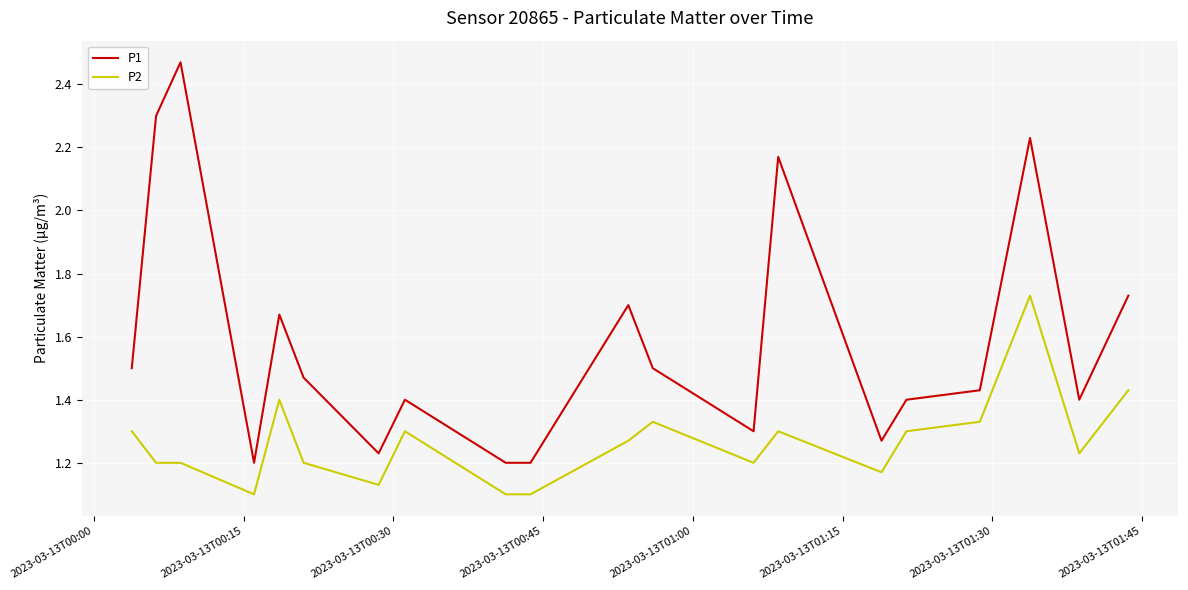

True or false: P2 and P1 cross at least once.

False